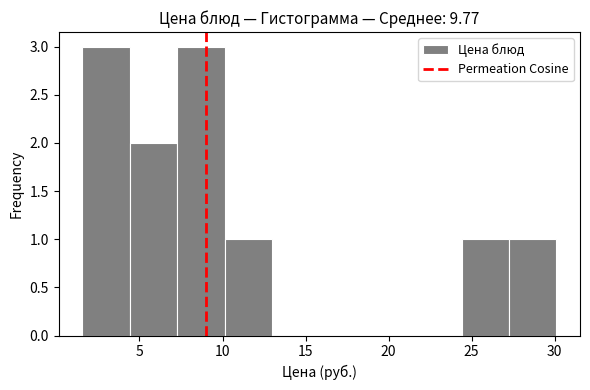

Reading left to right, transcribe this chart: for each bar, give the range it covers on the x-axis and its height. Neither the bar edges nor the heights are printed on the chart, so give them approximately, as read against the axes.

1.5 to 4.5: 3
4.5 to 7.5: 2
7.5 to 10.0: 3
10.0 to 13.0: 1
13.0 to 16.0: 0
16.0 to 18.5: 0
18.5 to 21.5: 0
21.5 to 24.5: 0
24.5 to 27.0: 1
27.0 to 30.0: 1